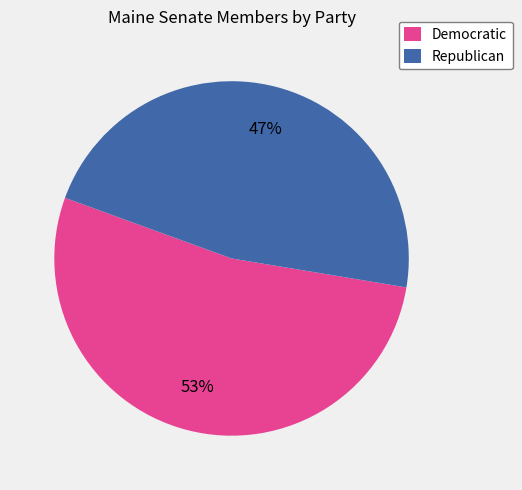

What is the largest slice in the pie chart?

Democratic